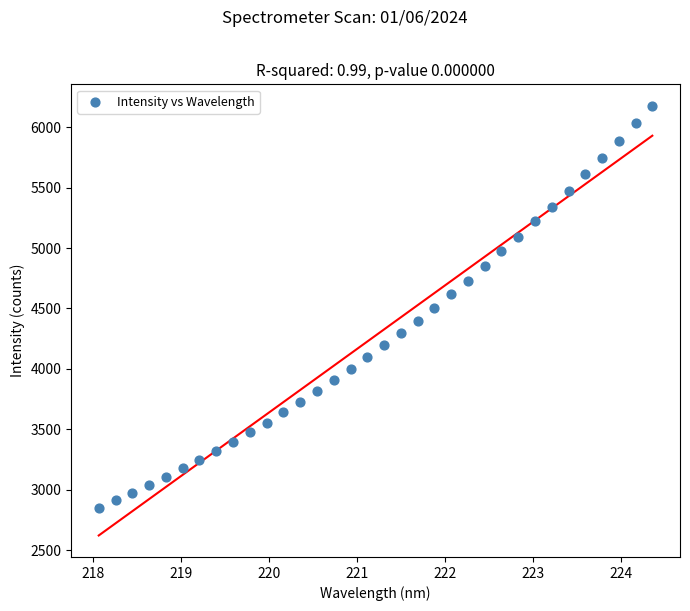

What is the range of Y values (max minus min)?

3329.4